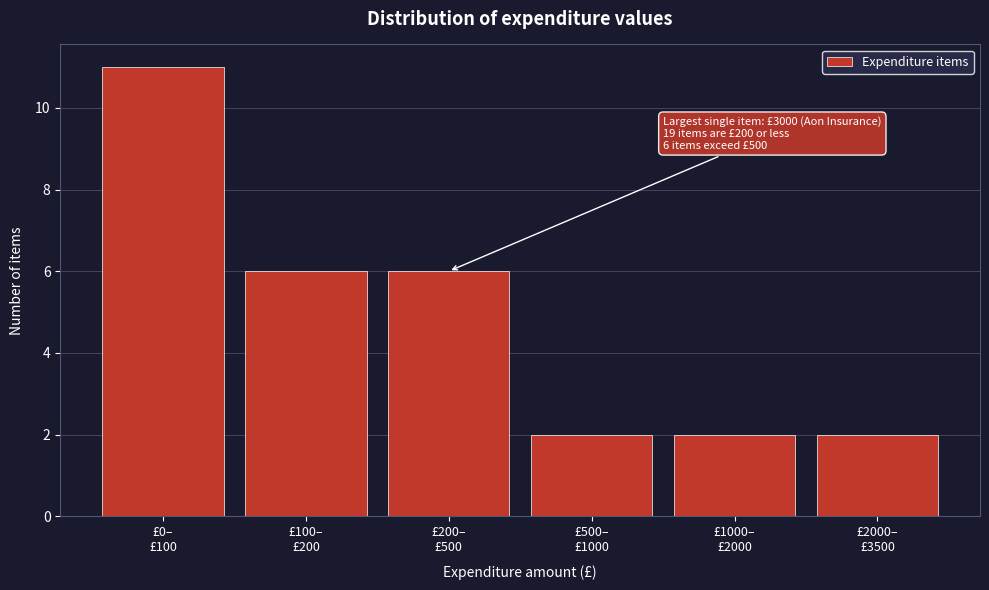

Reading left to right, list all the values displayed in this chart.

11	6	6	2	2	2